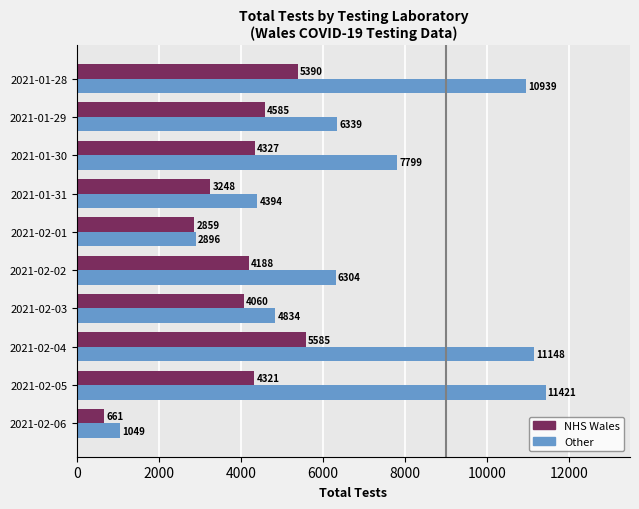

What value does the Other series have at 2021-02-01?

2896